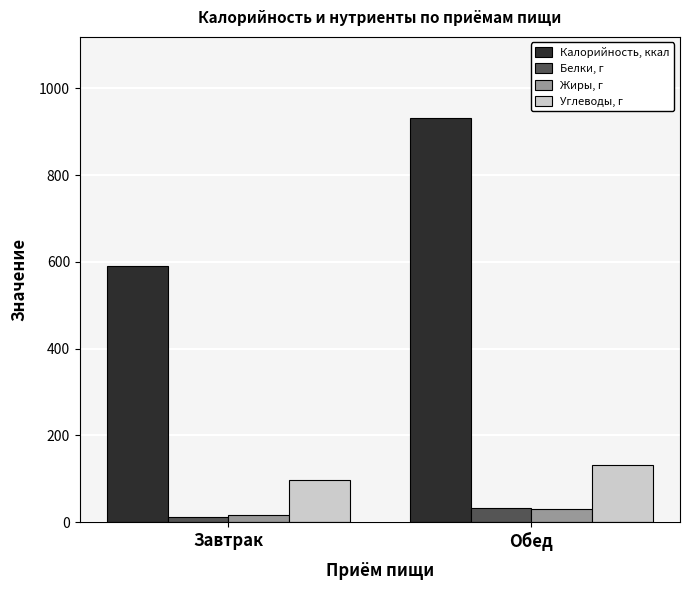

List the labels in order of Углеводы, г value, largest first.

Обед, Завтрак